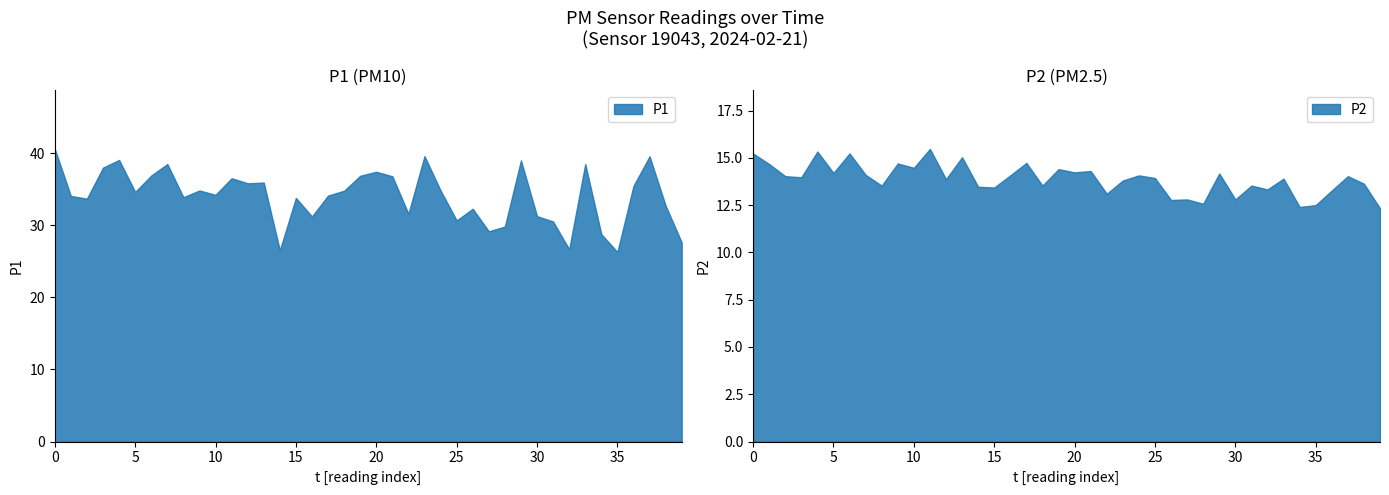

What is the lowest value of the P1 series?

26.3